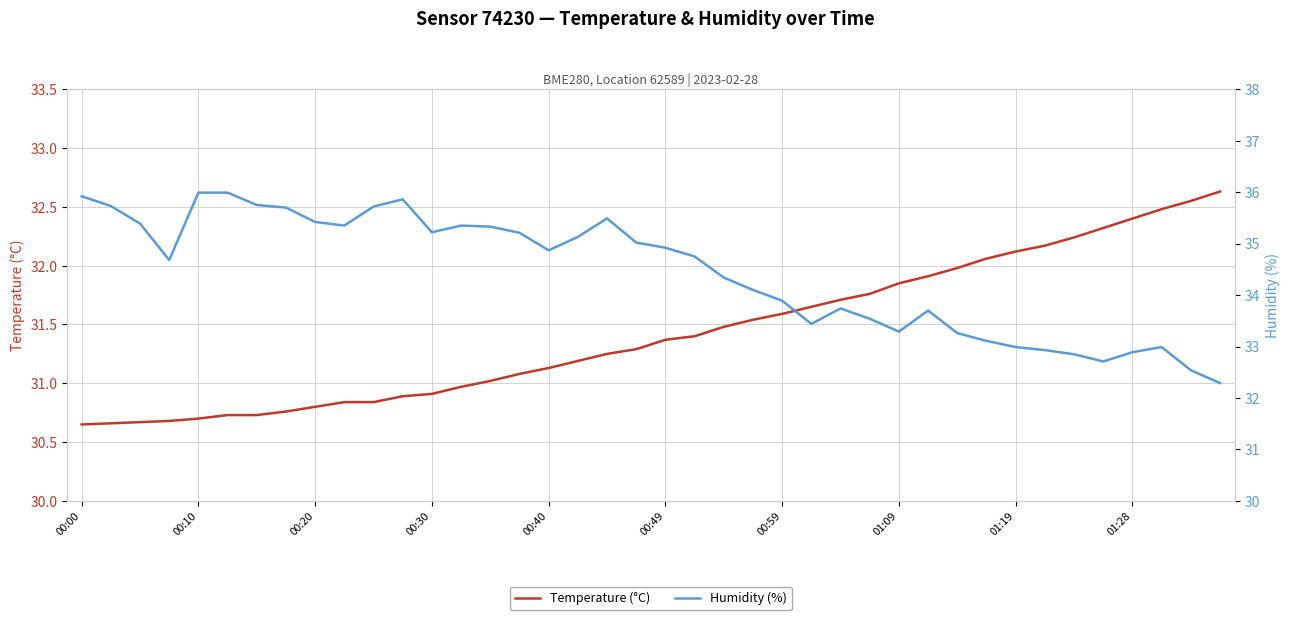

How many data points in Humidity (%) are less than 34?

16